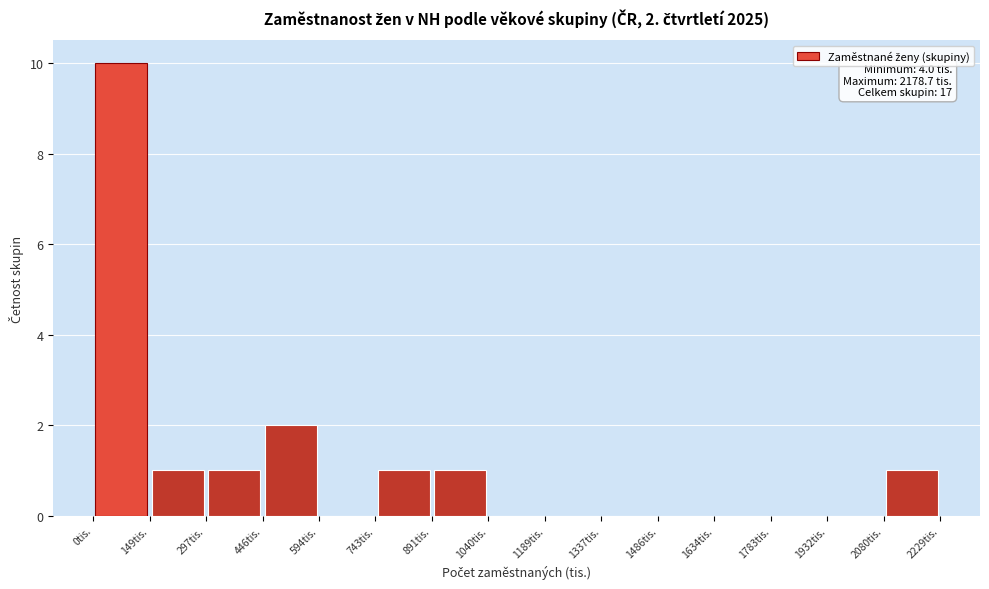

Which range on the x-axis has the tallest bar?

0 to 140